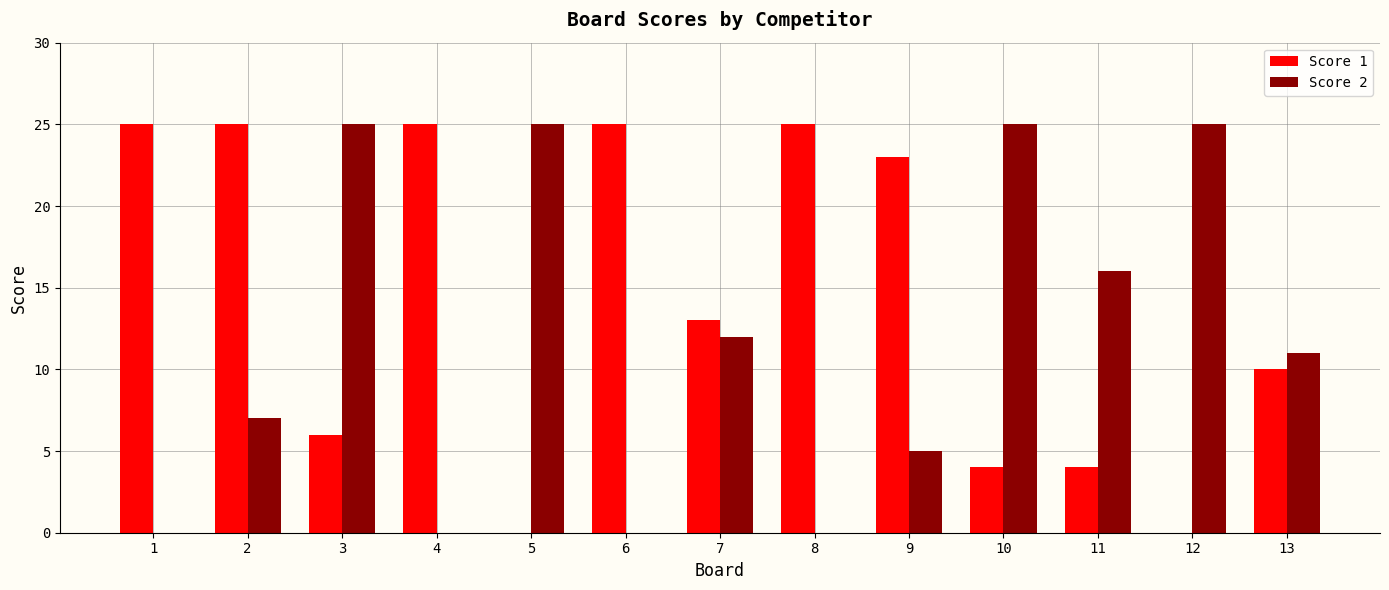

Reading left to right, list all the values displayed in this chart.

Score 1: 25	25	6	25	0	25	13	25	23	4	4	0	10
Score 2: 0	7	25	0	25	0	12	0	5	25	16	25	11